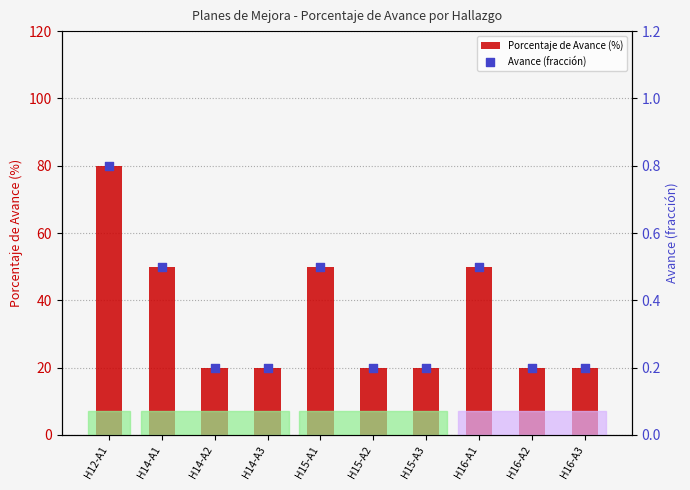

Which series reaches the minimum Y coordinate?

Avance (fracción)